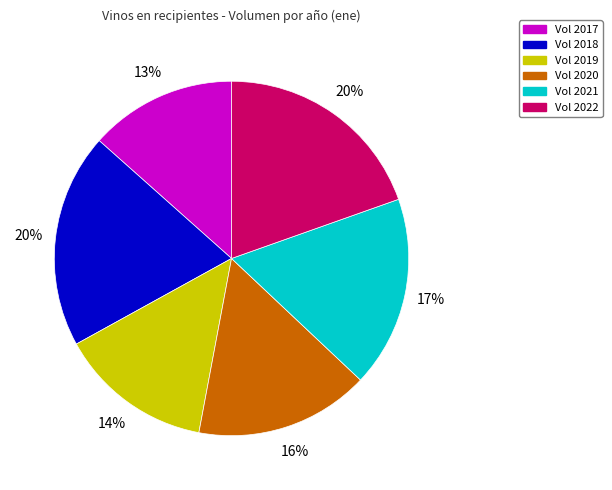

How many slices are in this pie chart?

6